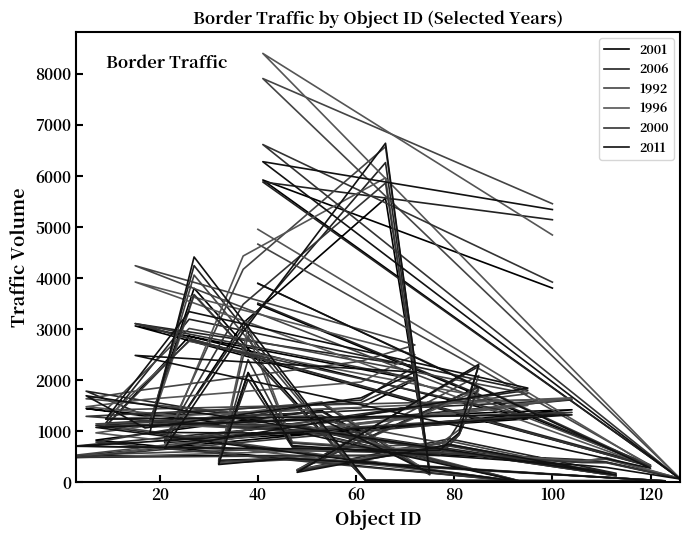

Reading left to right, list all the values displayed in this chart.

2001: 40=3484	120=315	15=3064	72=2015	61=1461	17=1301	5=1447	54=963	113=131	79=732	48=240	85=1875	81=939	77=530	3=520	104=1423	9=1102	26=2862	95=1244	21=776	37=3121	66=5563	75=162	53=1408	7=829	94=11	49=1020	18=1184	27=3801	62=27	123=30	46=468	32=434	38=2153	47=701	106=398	111=395	126=75	41=5921	100=3805
2006: 40=3509	120=340	15=3108	72=2276	61=1611	17=1313	5=1787	54=1017	113=179	79=854	48=245	85=2272	81=1159	77=568	3=715	104=1618	9=1162	26=3196	95=1805	21=793	37=3035	66=6261	75=176	53=1386	7=1114	94=10	49=1098	18=1122	27=4245	62=37	123=32	46=460	32=381	38=2017	47=693	106=448	111=400	126=81	41=5882	100=5143
1992: 40=4665	120=335	15=4243	72=2692	61=2374	17=1817	5=1639	54=1201	113=135	79=811	48=224	85=2093	81=1032	77=748	3=535	104=1634	9=1419	26=3014	95=1739	21=819	37=4172	66=6572	75=217	53=1314	7=1146	94=9	49=1010	18=1145	27=4059	62=50	123=32	46=444	32=375	38=2876	47=777	106=427	111=453	126=80	41=7907	100=5456
1996: 40=4955	120=313	15=3924	72=2500	61=1966	17=1625	5=1482	54=1007	113=129	79=740	48=251	85=1812	81=953	77=690	3=488	104=1658	9=1242	26=2763	95=1508	21=714	37=4433	66=5962	75=189	53=1577	7=971	94=15	49=1132	18=1086	27=3663	62=42	123=29	46=491	32=370	38=3056	47=793	106=414	111=487	126=74	41=8399	100=4844
2000: 40=3894	120=310	15=3111	72=2040	61=1564	17=1351	5=1294	54=960	113=130	79=713	48=230	85=1864	81=930	77=538	3=490	104=1371	9=1105	26=2781	95=1299	21=843	37=3487	66=5861	75=150	53=1544	7=791	94=14	49=1091	18=1212	27=3679	62=29	123=29	46=477	32=412	38=2405	47=770	106=389	111=385	126=74	41=6615	100=3921
2011: 40=3898	120=279	15=2487	72=2161	61=1656	17=1067	5=1697	54=988	113=149	79=743	48=198	85=2312	81=975	77=625	3=708	104=1323	9=1240	26=3344	95=1847	21=673	37=2948	66=6640	75=186	53=1236	7=1078	94=10	49=963	18=980	27=4414	62=39	123=27	46=473	32=351	38=2140	47=723	106=337	111=294	126=68	41=6279	100=5342